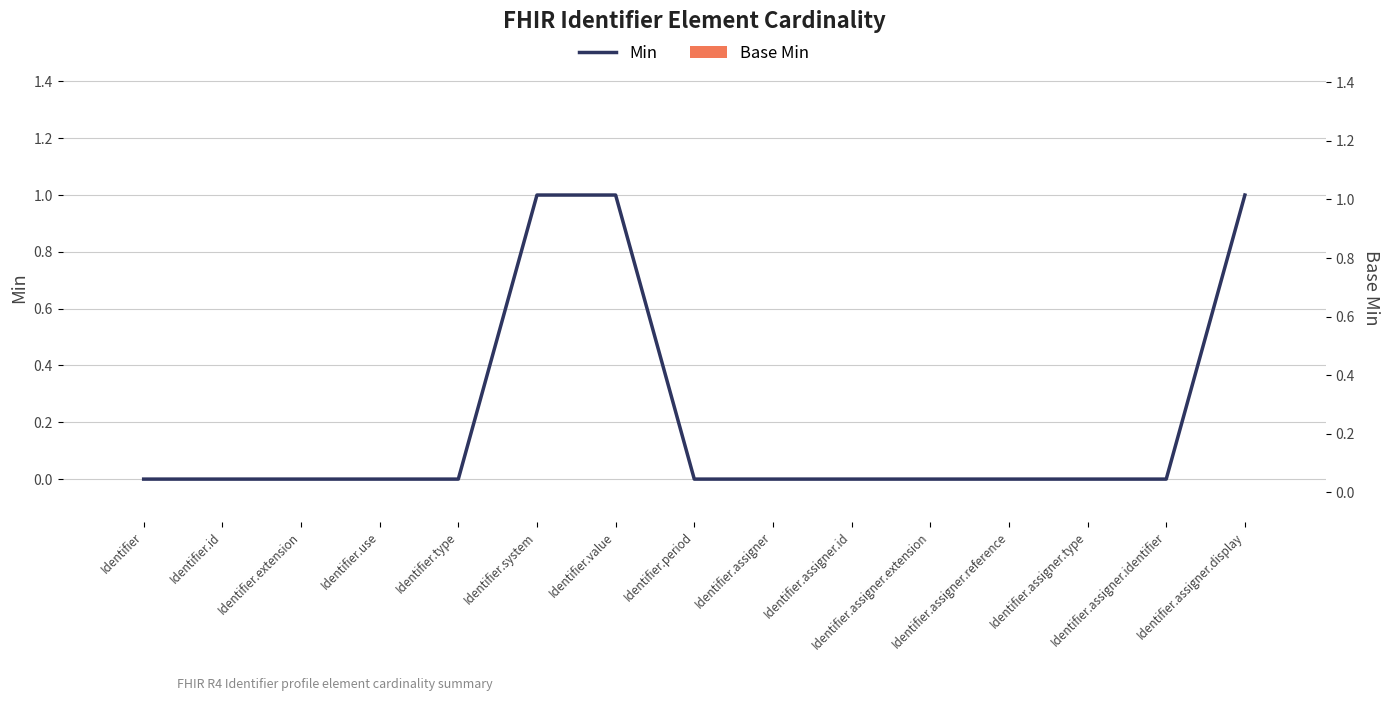

Is it true that Min equals 1 at Identifier.use?

False